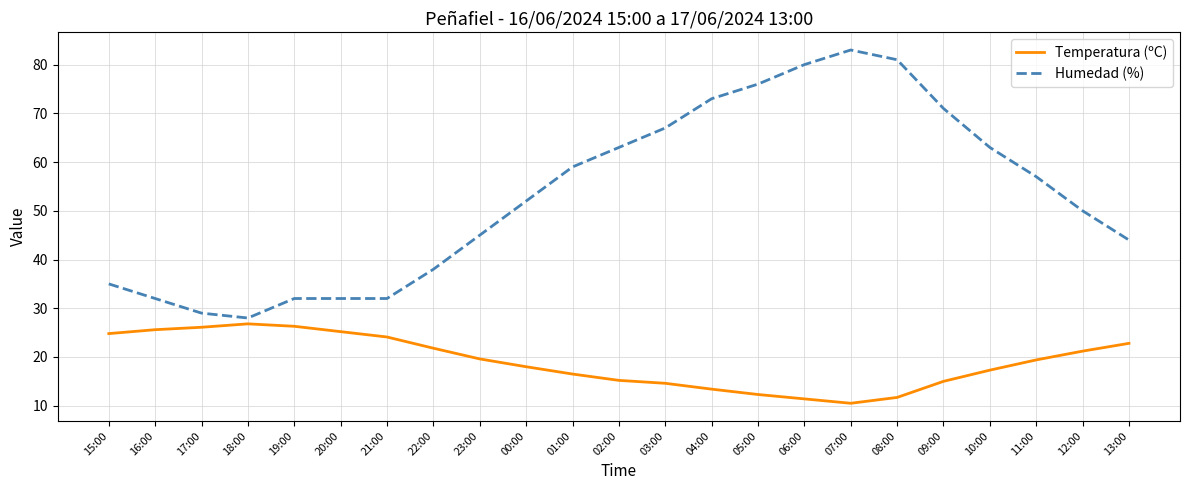

What position from the left is 06:00?

16